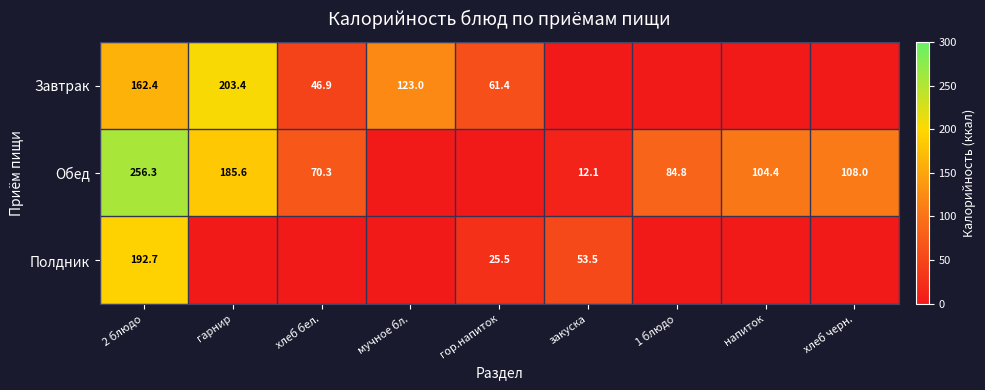

Rank the series at 2 блюдо from highest to lowest value.

Обед, Полдник, Завтрак